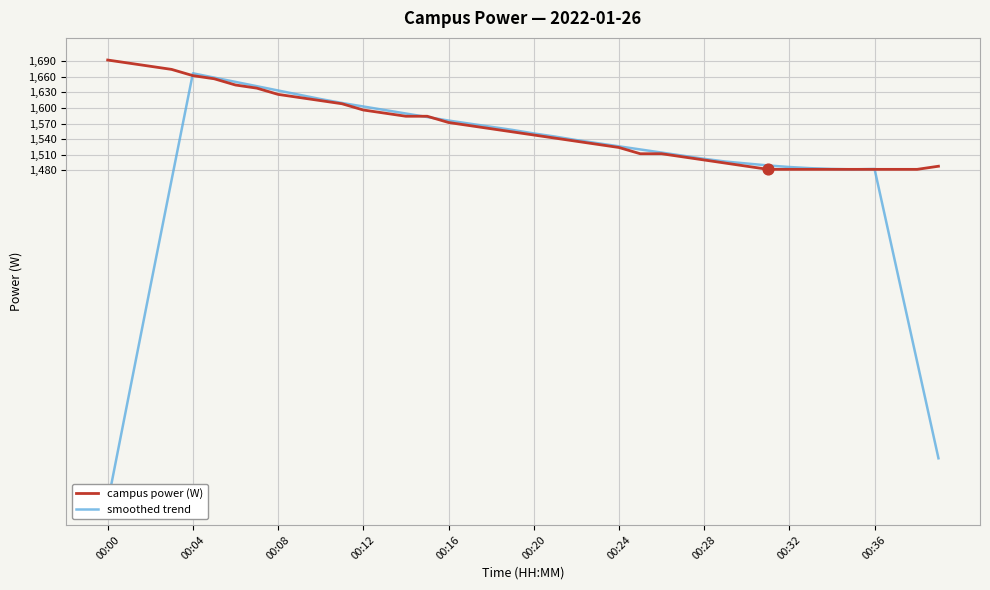

Which series has the largest total across all categories?

campus power (W)